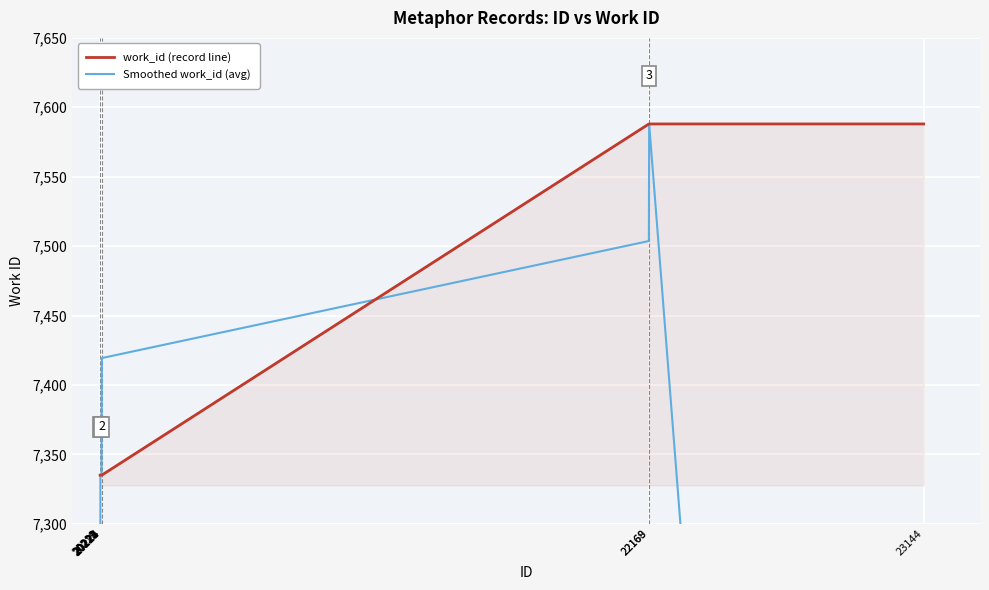

How many values in the Smoothed work_id (avg) series are below 7335?

2